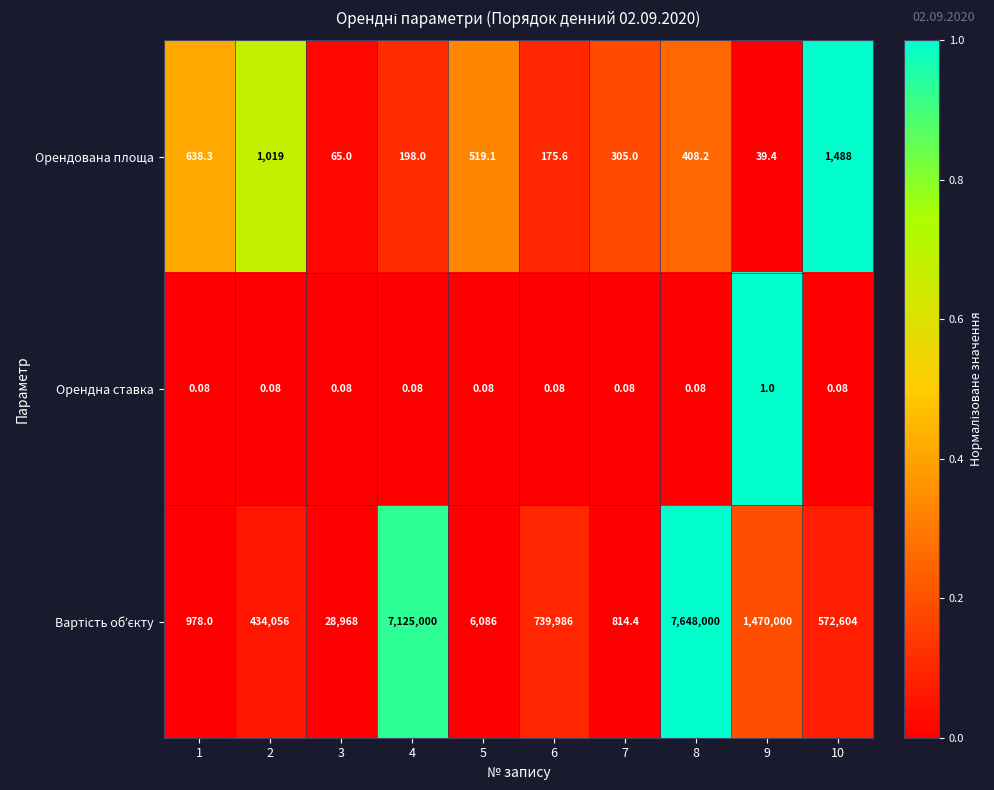

Which has a higher value, 6 or 10?

10